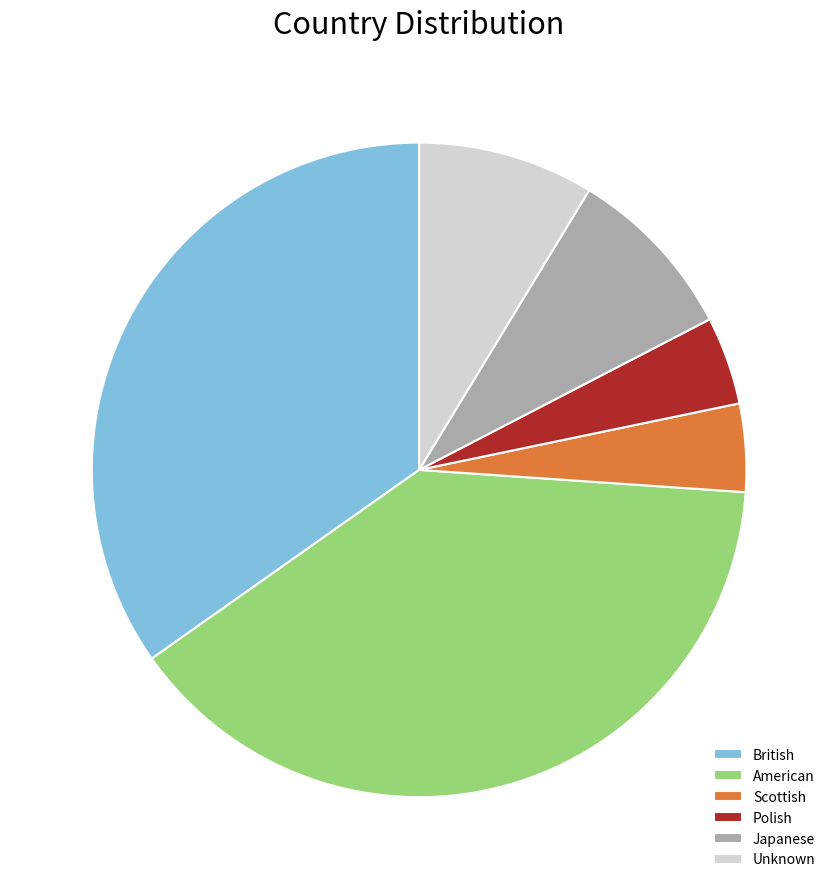

Do Japanese and American together represent more than half of the pie?

No